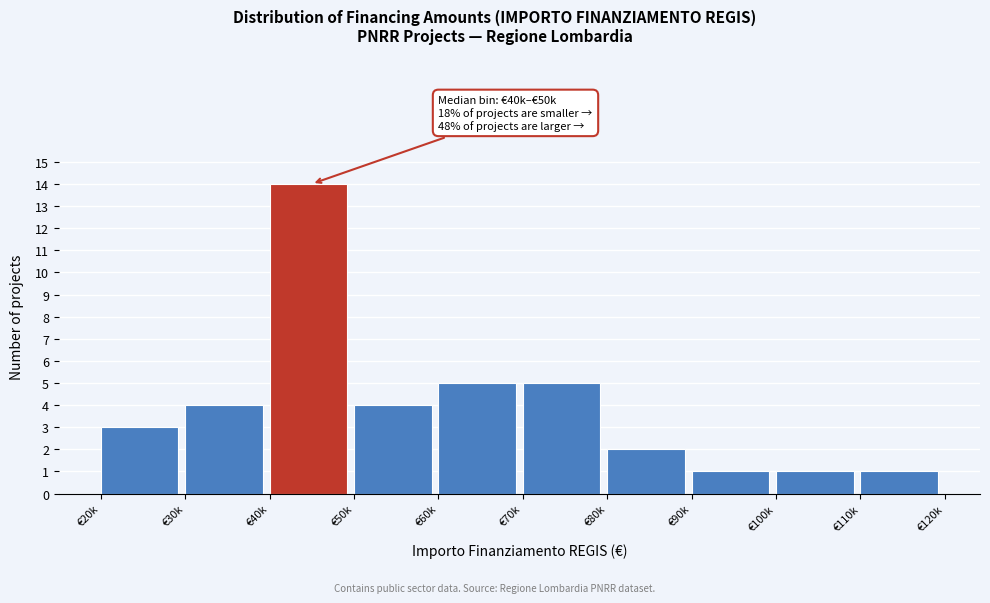

Reading left to right, transcribe all the data shown in this chart.

€20k=3	€30k=4	€40k=14	€50k=4	€60k=5	€70k=5	€80k=2	€90k=1	€100k=1	€110k=1